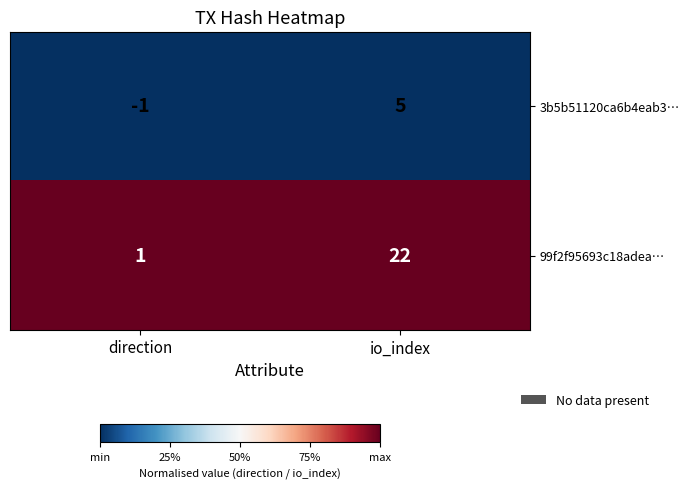

Reading right to left, transcribe all the data shown in this chart.

3b5b51120ca6b4eab3…: 5	-1
99f2f95693c18adea…: 22	1